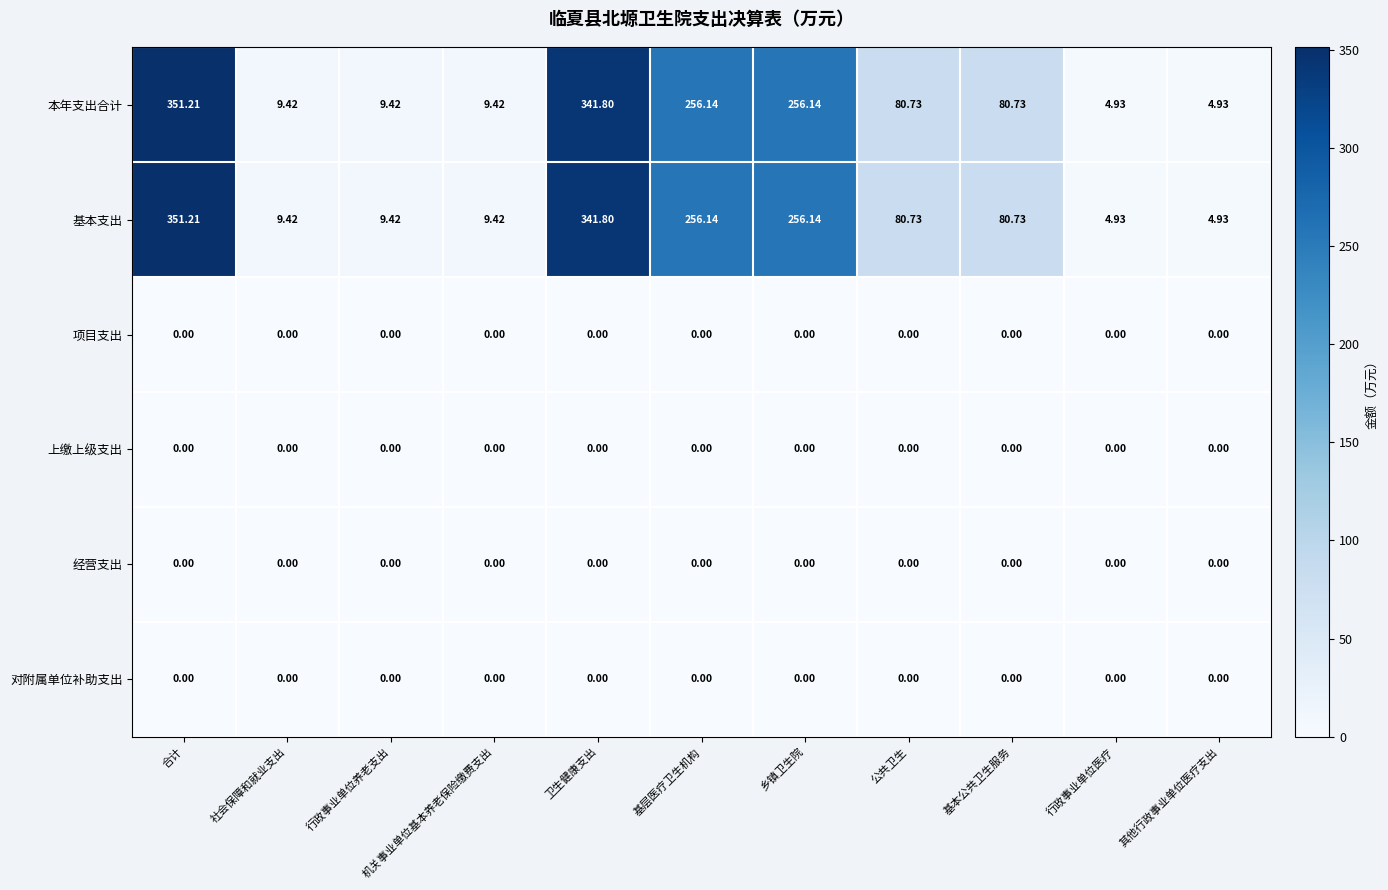

At which category does the chart reach its peak across all series?

合计